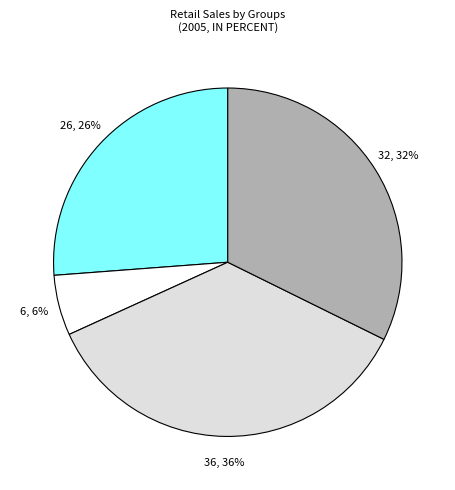

To the nearest percent, what is the average slice percentage?

25%